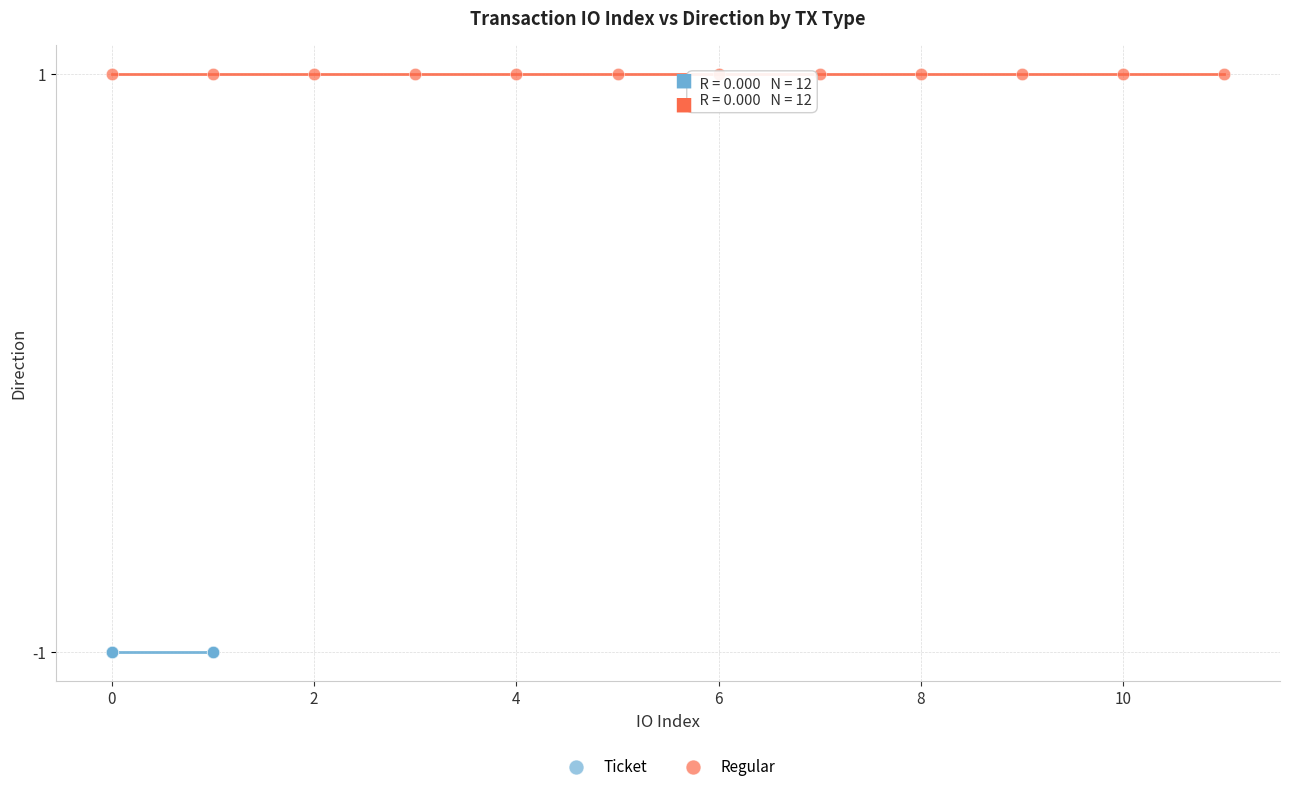

Which series contains the highest Y value?

Regular